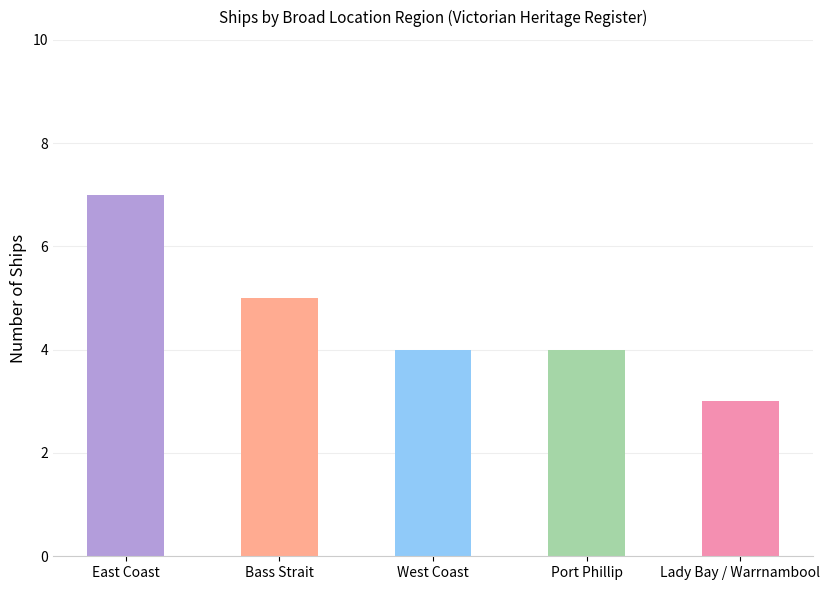

How many data points does each series have?

5